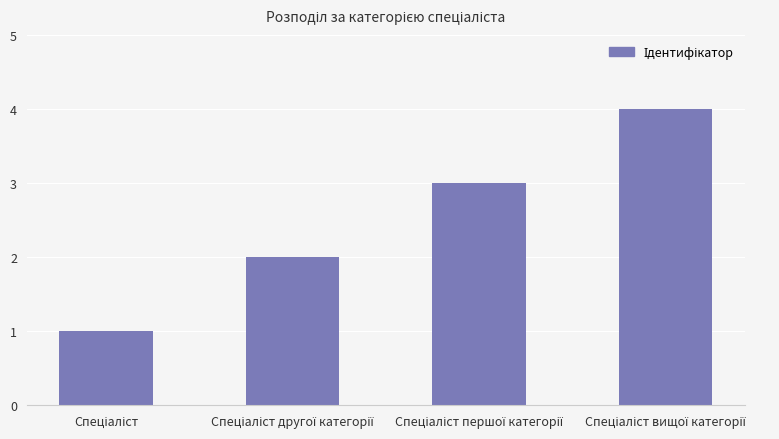

What is the greatest value displayed?

4